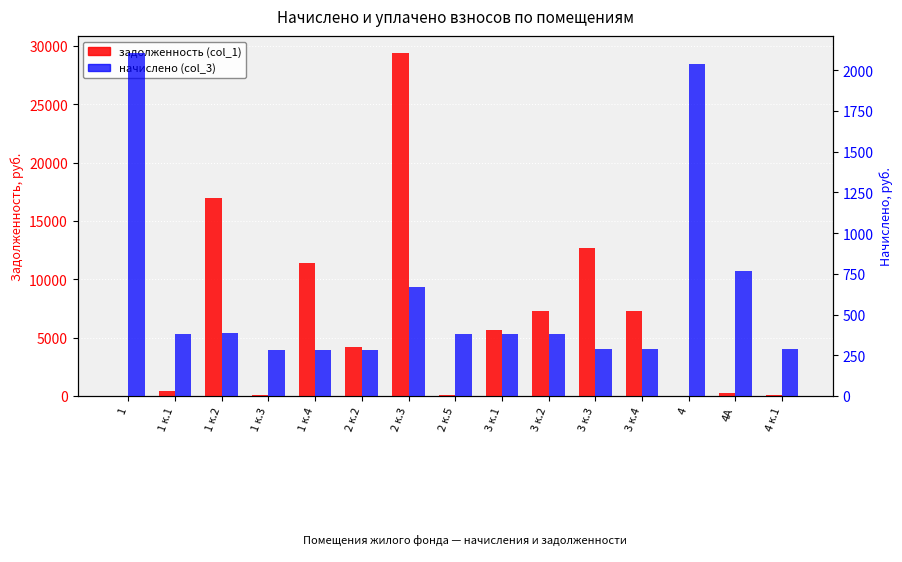

What is the label of the 12th bar from the right?

1 к.3